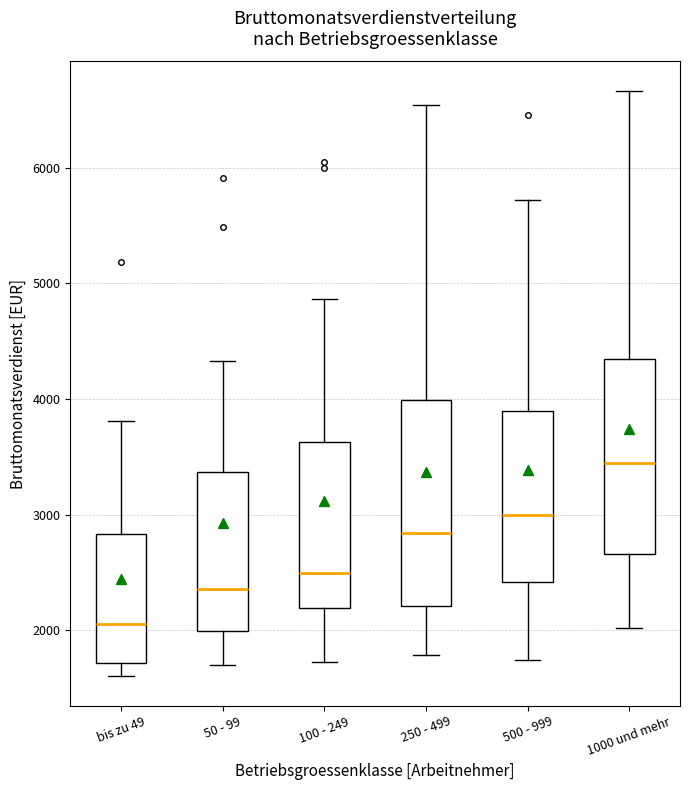

Which box's median line is the highest?

1000 und mehr